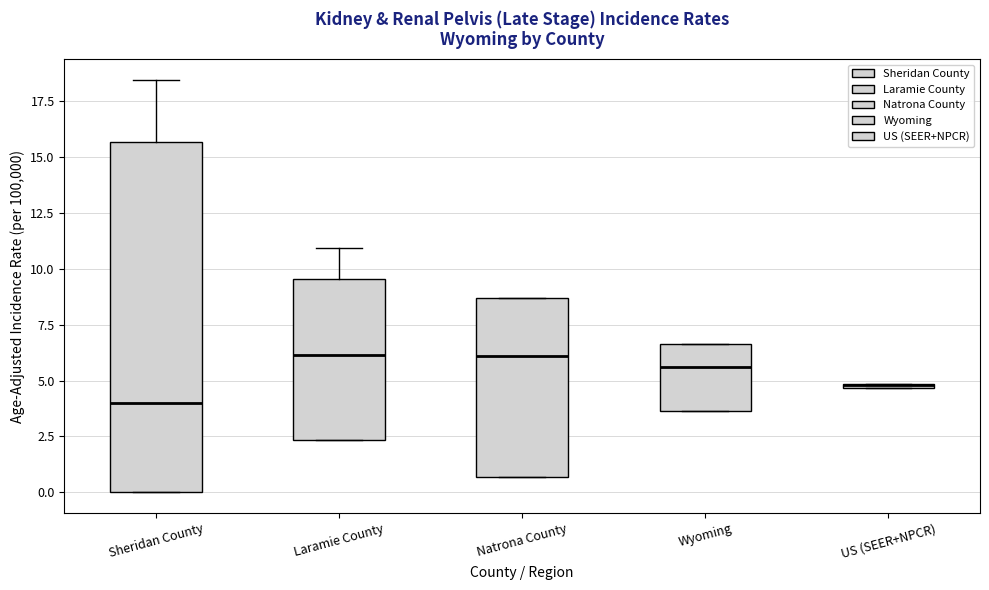

Where is the lower edge of the box for Laramie County on the y-axis? The values are not printed on the chart, so give them approximately, as read against the axis.

2.5